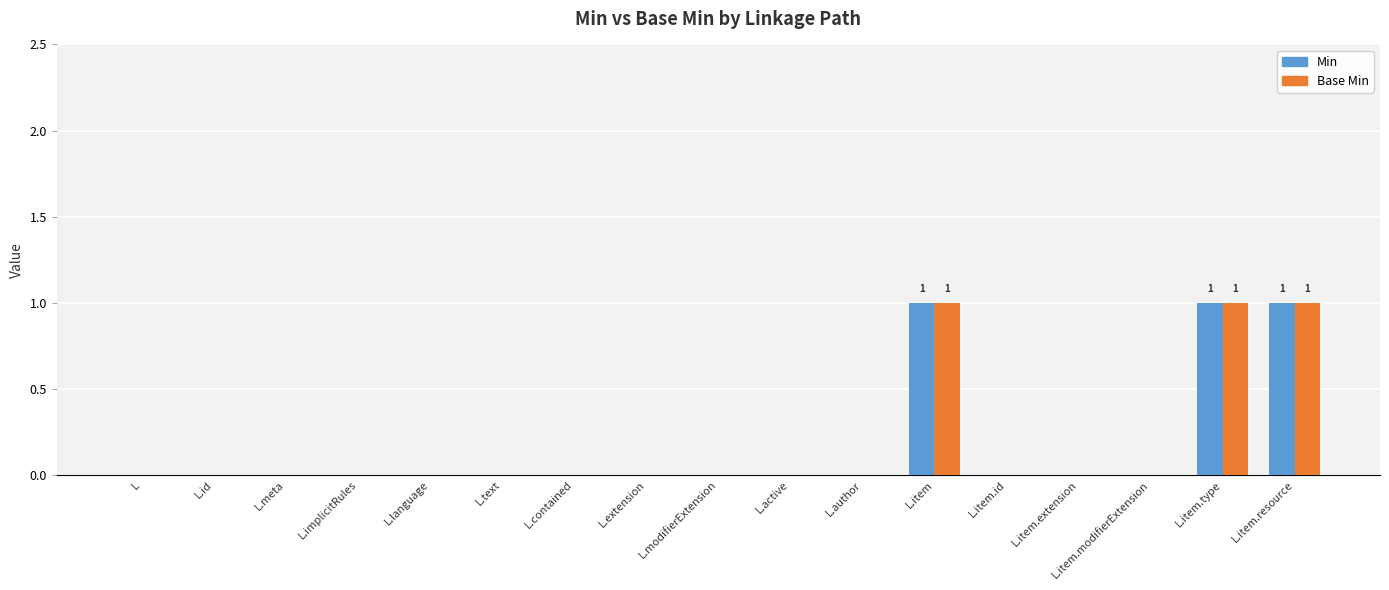

Reading left to right, transcribe all the data shown in this chart.

Min: L=0	L.id=0	L.meta=0	L.implicitRules=0	L.language=0	L.text=0	L.contained=0	L.extension=0	L.modifierExtension=0	L.active=0	L.author=0	L.item=1	L.item.id=0	L.item.extension=0	L.item.modifierExtension=0	L.item.type=1	L.item.resource=1
Base Min: L=0	L.id=0	L.meta=0	L.implicitRules=0	L.language=0	L.text=0	L.contained=0	L.extension=0	L.modifierExtension=0	L.active=0	L.author=0	L.item=1	L.item.id=0	L.item.extension=0	L.item.modifierExtension=0	L.item.type=1	L.item.resource=1